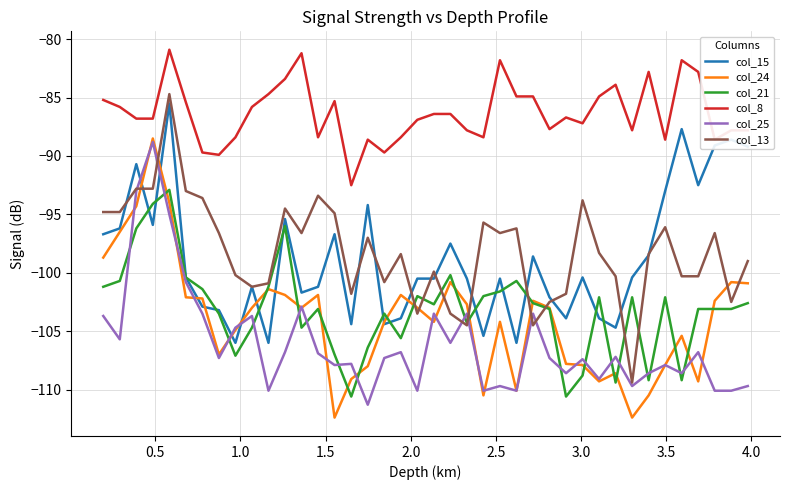

How many intersections are there between col_15 and col_24?

10